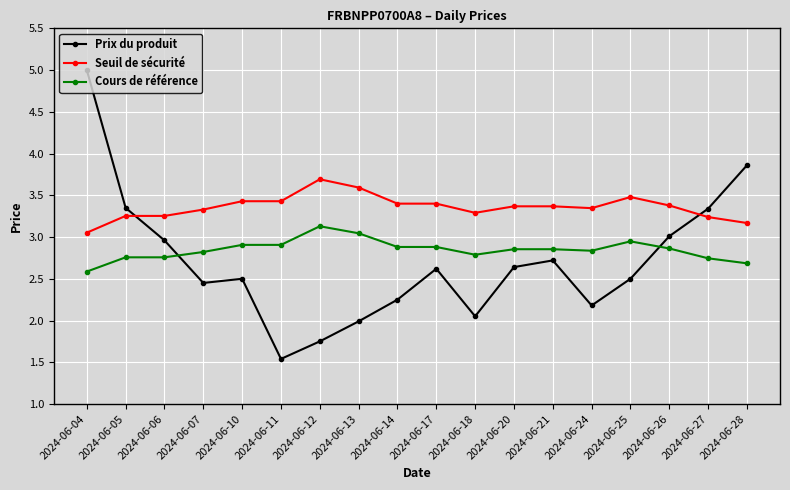

List the series in order of their overall mean, lowest first.

Prix du produit, Cours de référence, Seuil de sécurité